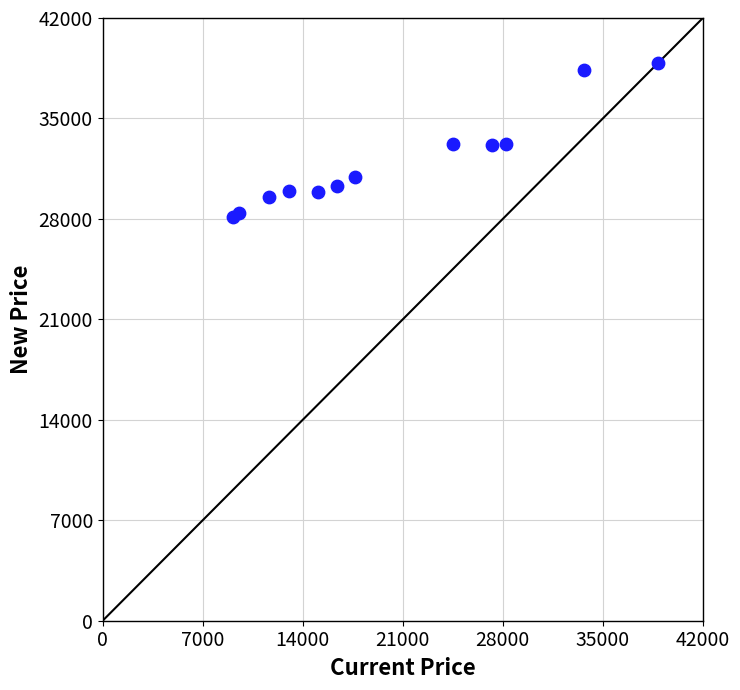

What is the range of Y values (max minus min)?

10719